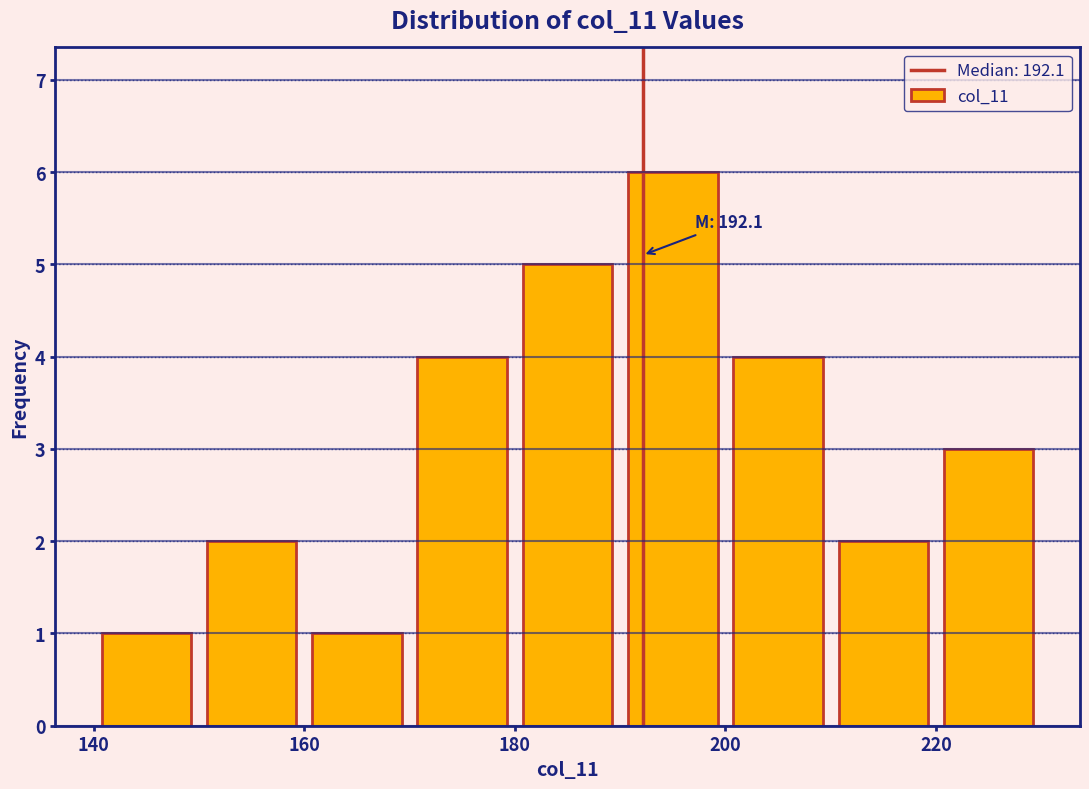

Over which range of the x-axis is the bar tallest?

190 to 200